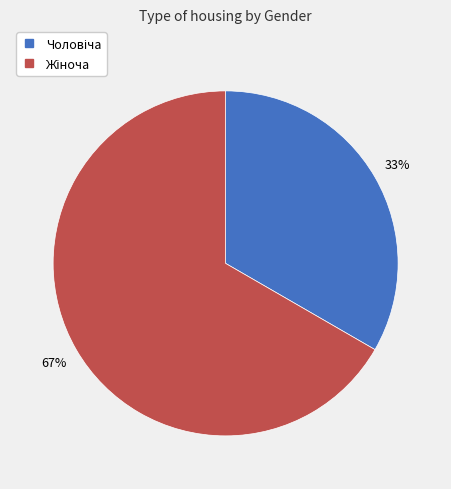

To the nearest percent, what is the average slice percentage?

50%